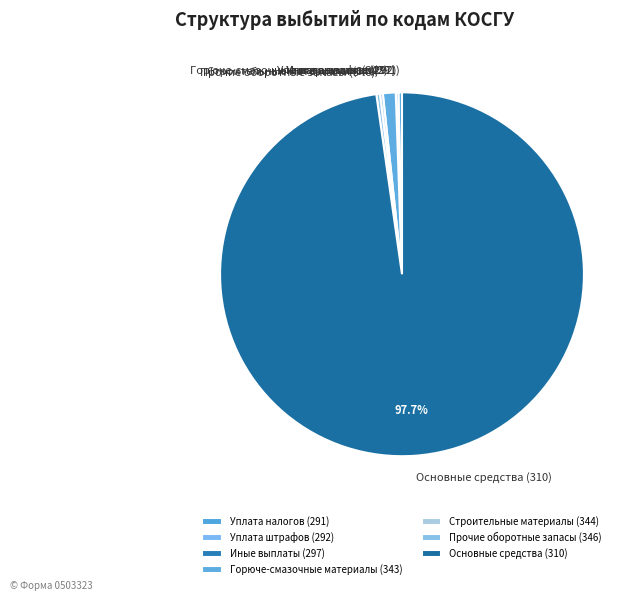

Approximately how many times larger is the value at Горюче-смазочные материалы (343) compared to Уплата налогов (291)?

3.6